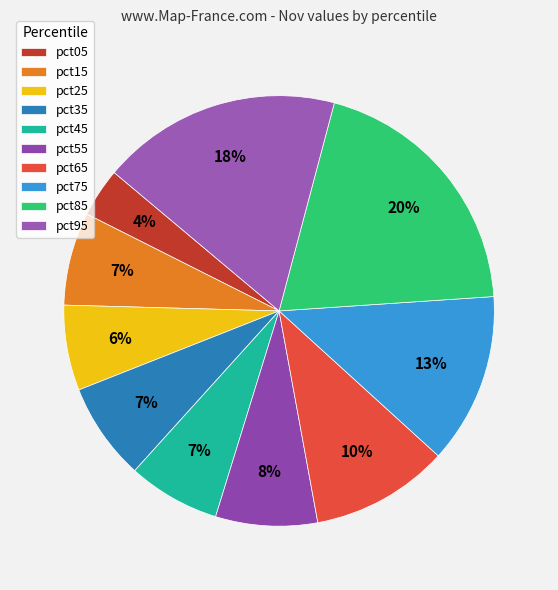

Combined, do pct65 and pct85 account for over 50%?

No